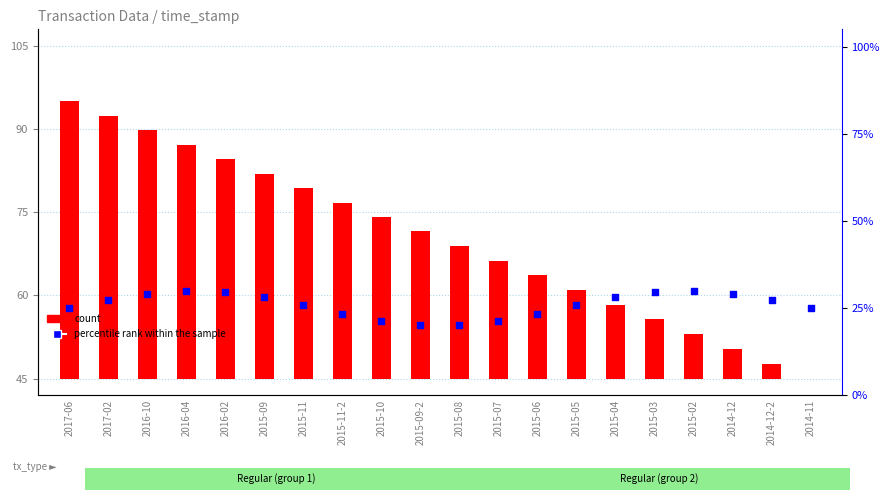

Which series reaches the maximum Y coordinate?

count